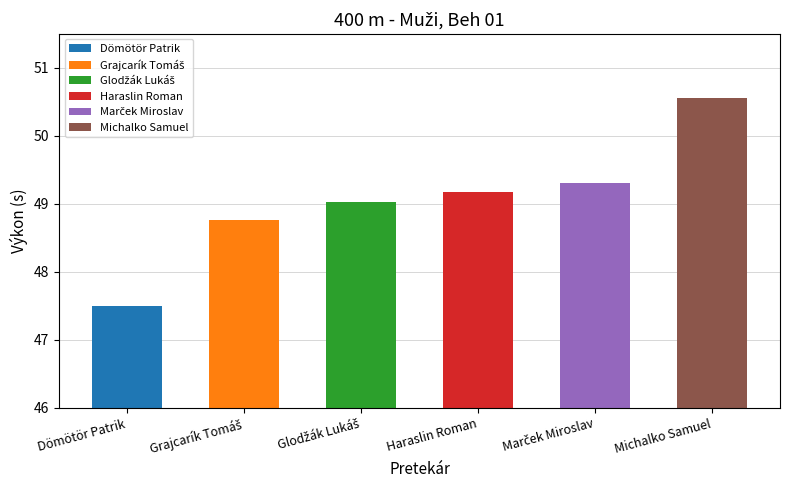

Are the bars grouped side by side (vs. stacked)?

No